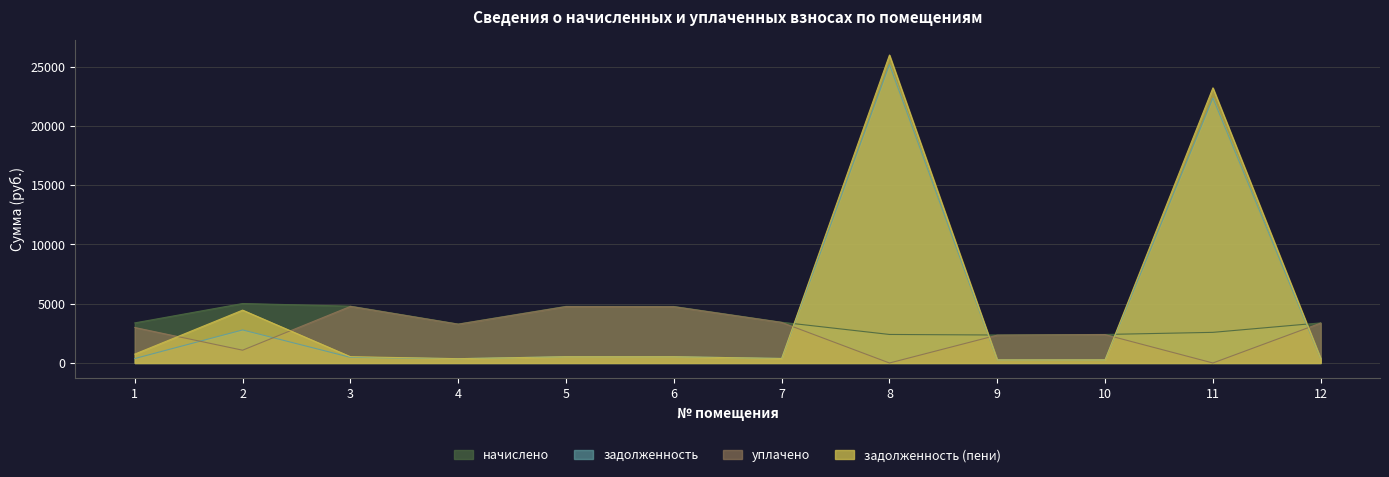

Which has a higher value, 11 or 12?

12